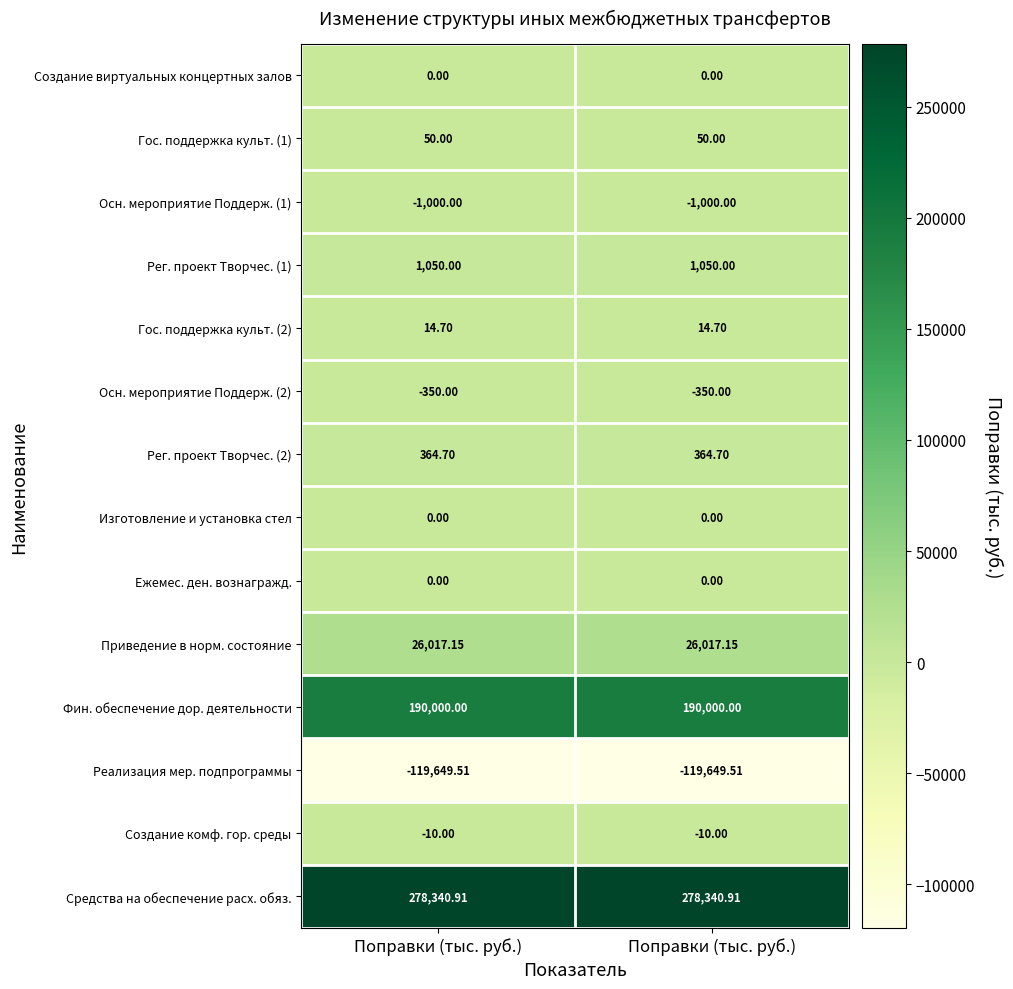

Reading left to right, extract all data points from this chart.

Создание виртуальных концертных залов: Поправки (тыс. руб.)=0.0	Поправки (тыс. руб.)=0.0
Гос. поддержка культ. (1): Поправки (тыс. руб.)=50.0	Поправки (тыс. руб.)=50.0
Осн. мероприятие Поддерж. (1): Поправки (тыс. руб.)=-1000.0	Поправки (тыс. руб.)=-1000.0
Рег. проект Творчес. (1): Поправки (тыс. руб.)=1050.0	Поправки (тыс. руб.)=1050.0
Гос. поддержка культ. (2): Поправки (тыс. руб.)=14.7	Поправки (тыс. руб.)=14.7
Осн. мероприятие Поддерж. (2): Поправки (тыс. руб.)=-350.0	Поправки (тыс. руб.)=-350.0
Рег. проект Творчес. (2): Поправки (тыс. руб.)=364.7	Поправки (тыс. руб.)=364.7
Изготовление и установка стел: Поправки (тыс. руб.)=0.0	Поправки (тыс. руб.)=0.0
Ежемес. ден. вознагражд.: Поправки (тыс. руб.)=0.0	Поправки (тыс. руб.)=0.0
Приведение в норм. состояние: Поправки (тыс. руб.)=26017.2	Поправки (тыс. руб.)=26017.2
Фин. обеспечение дор. деятельности: Поправки (тыс. руб.)=190000.0	Поправки (тыс. руб.)=190000.0
Реализация мер. подпрограммы: Поправки (тыс. руб.)=-119649.5	Поправки (тыс. руб.)=-119649.5
Создание комф. гор. среды: Поправки (тыс. руб.)=-10.0	Поправки (тыс. руб.)=-10.0
Средства на обеспечение расх. обяз.: Поправки (тыс. руб.)=278340.9	Поправки (тыс. руб.)=278340.9